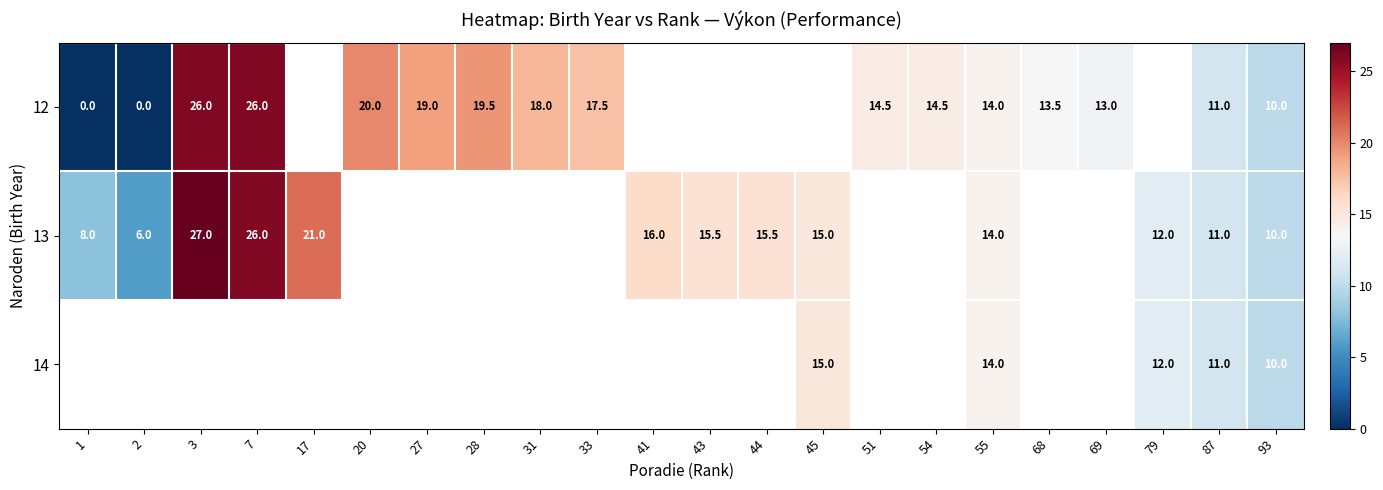

The value of 12 at 93 is 10.0. True or false?

True